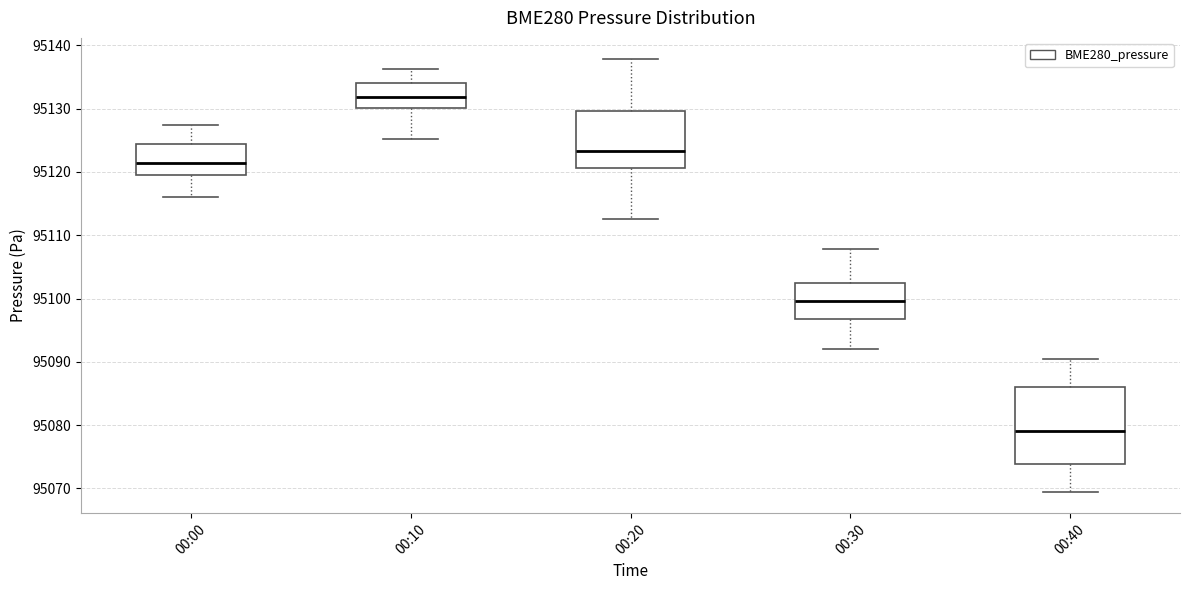

Which box is the tallest, from its lower edge to its upper edge?

00:40